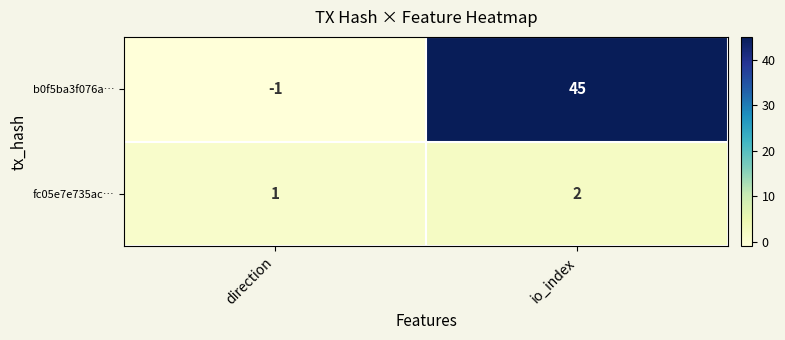

True or false: fc05e7e735ac… has a value of 3 at io_index.

False